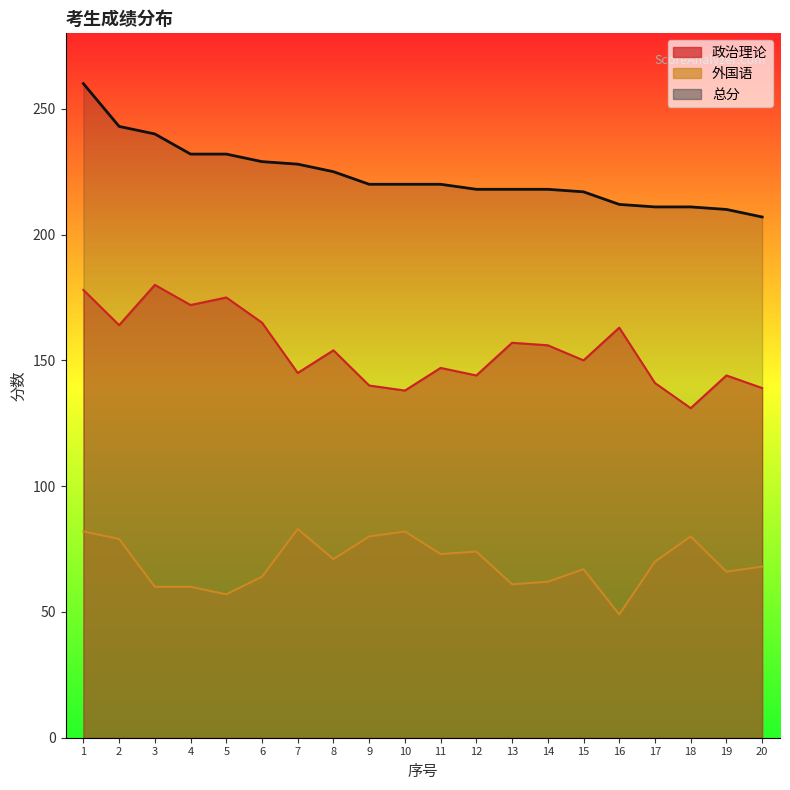

How many interior local peaks does the 政治理论 series have?

7